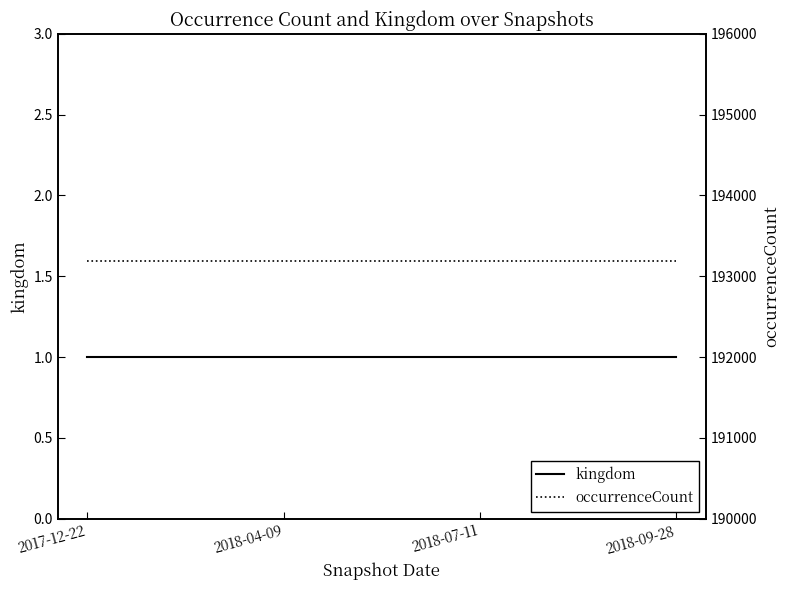

How many distinct data groups are displayed?

2